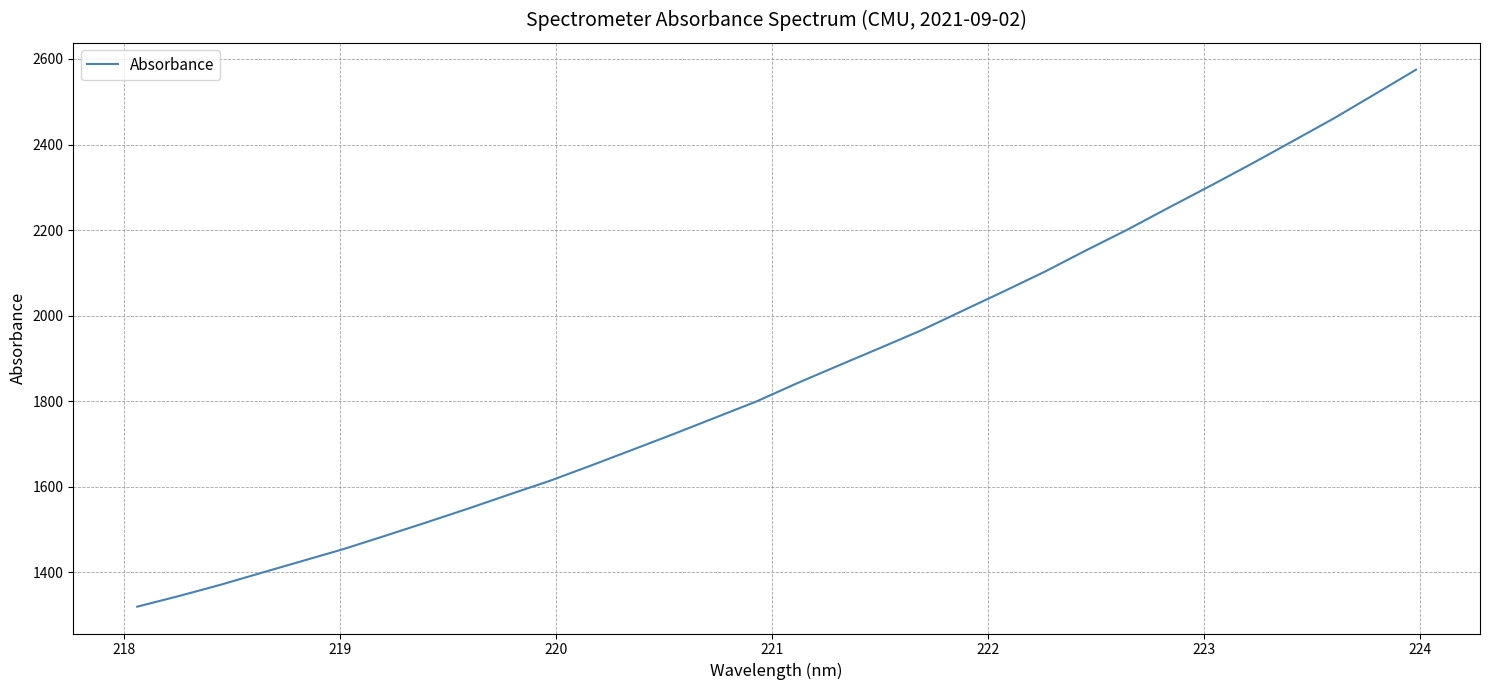

What is the difference between the maximum and minimum values?

1255.3